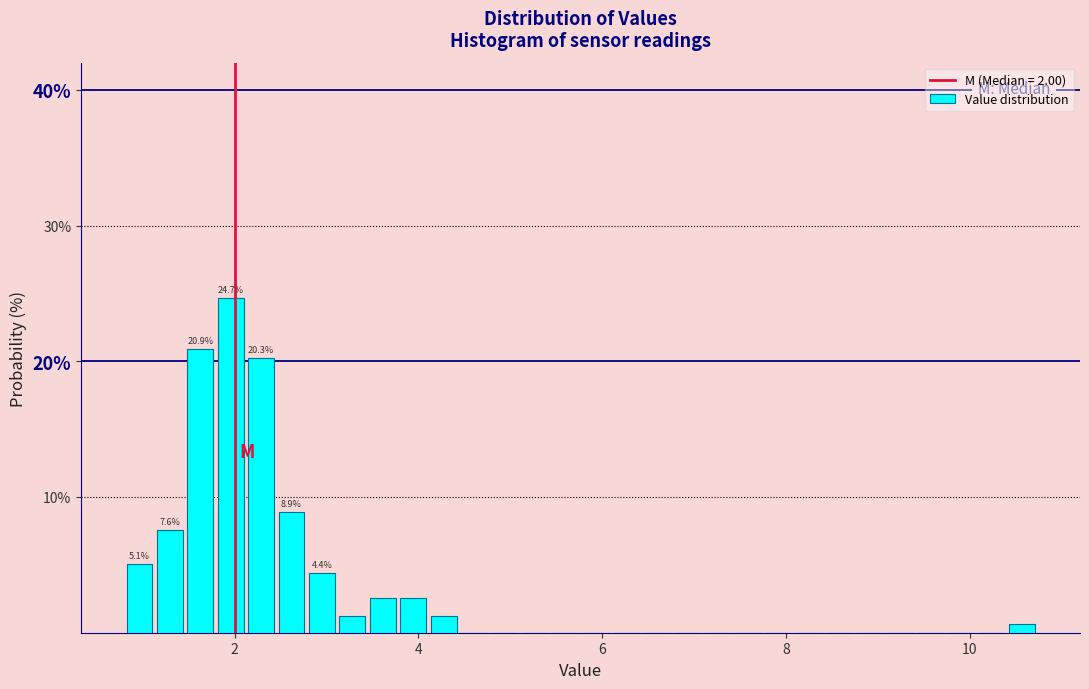

Around what value on the x-axis is the tallest bar? Give the approximate position of its centre, as read against the axis.

2.0